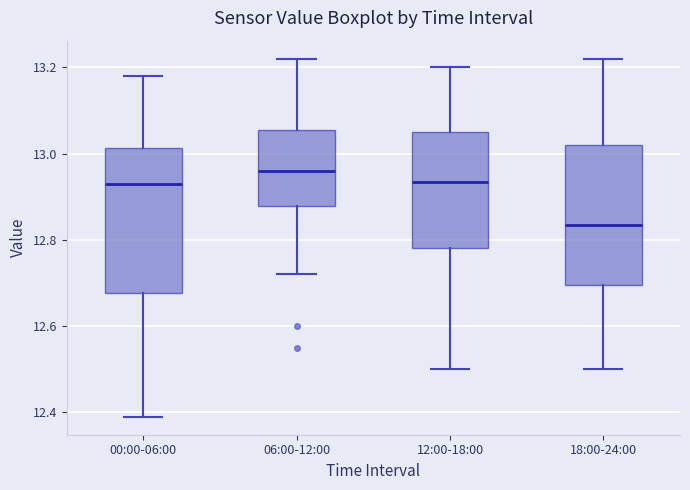

Which box has the highest median line?

06:00-12:00